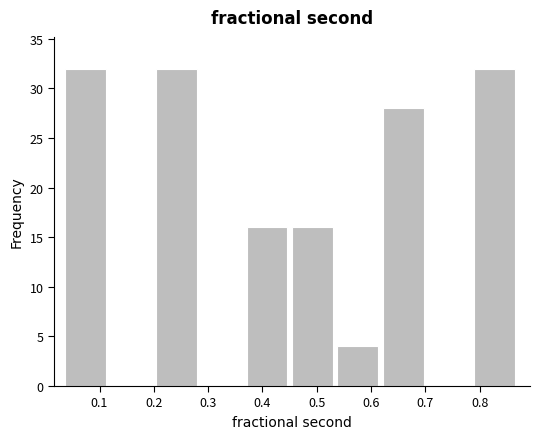

How tall is the bar that spans 0.37 to 0.45 on the x-axis? Neither the bar edges nor the heights are printed on the chart, so give them approximately, as read against the axes.

16